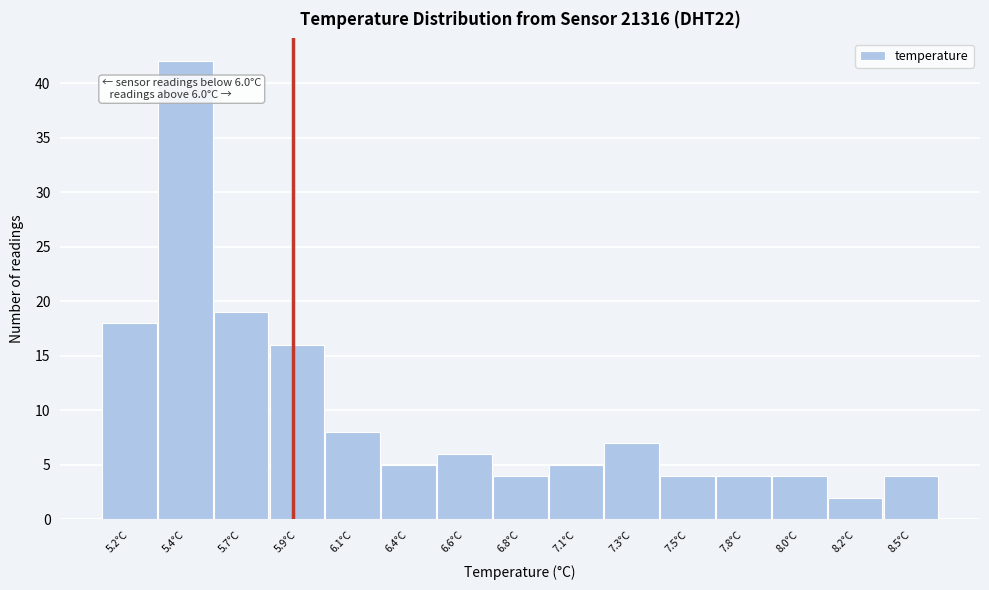

Reading left to right, extract all data points from this chart.

18	42	19	16	8	5	6	4	5	7	4	4	4	2	4